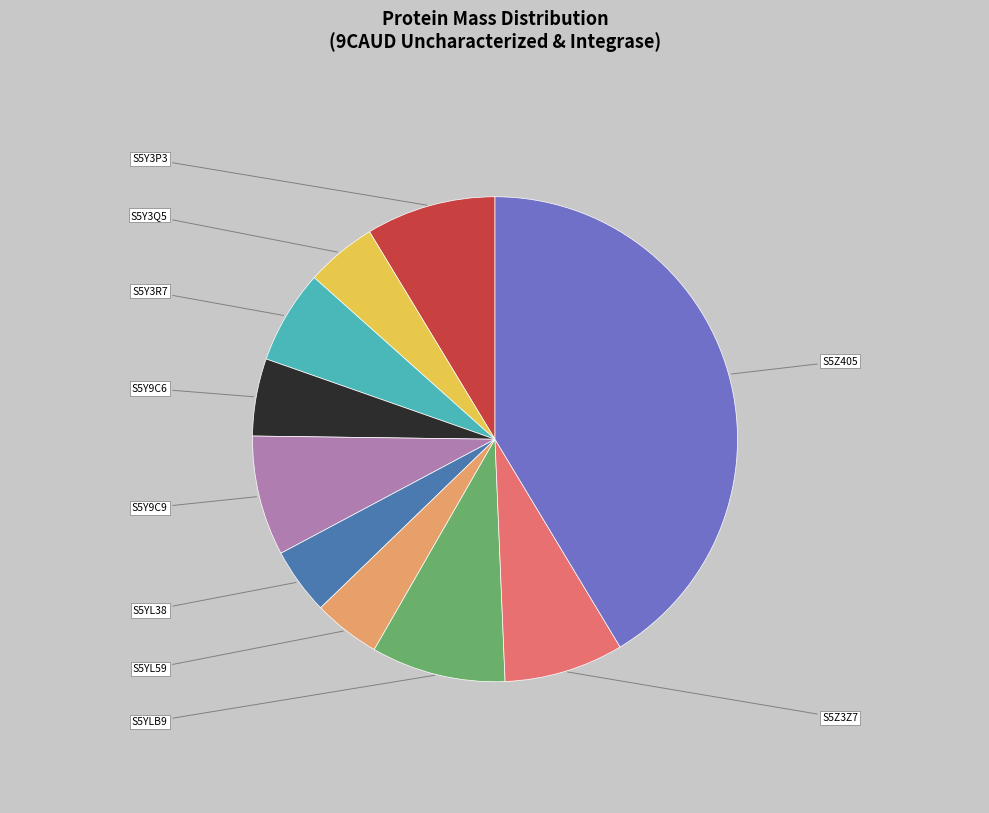

Is there a majority slice in this chart?

No